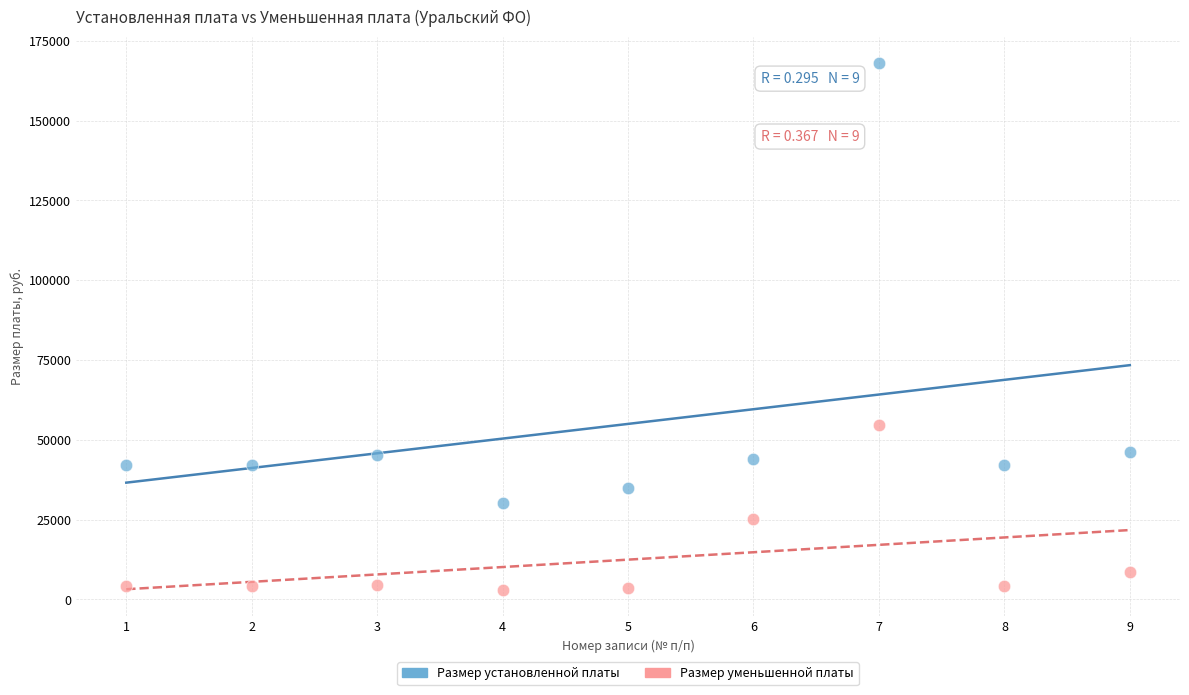

Across all data points, what is the range of Y values (max minus min)?

164976